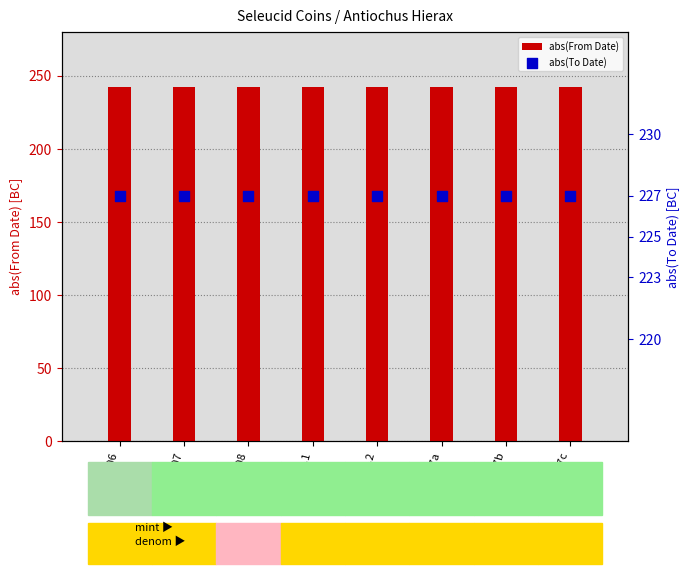

Which series reaches the maximum Y coordinate?

abs(From Date)